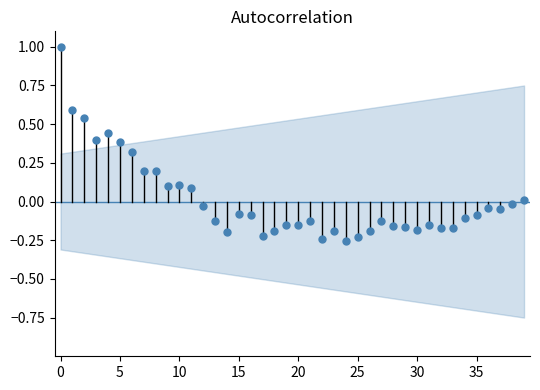

What is the range of Y values (max minus min)?

1.3